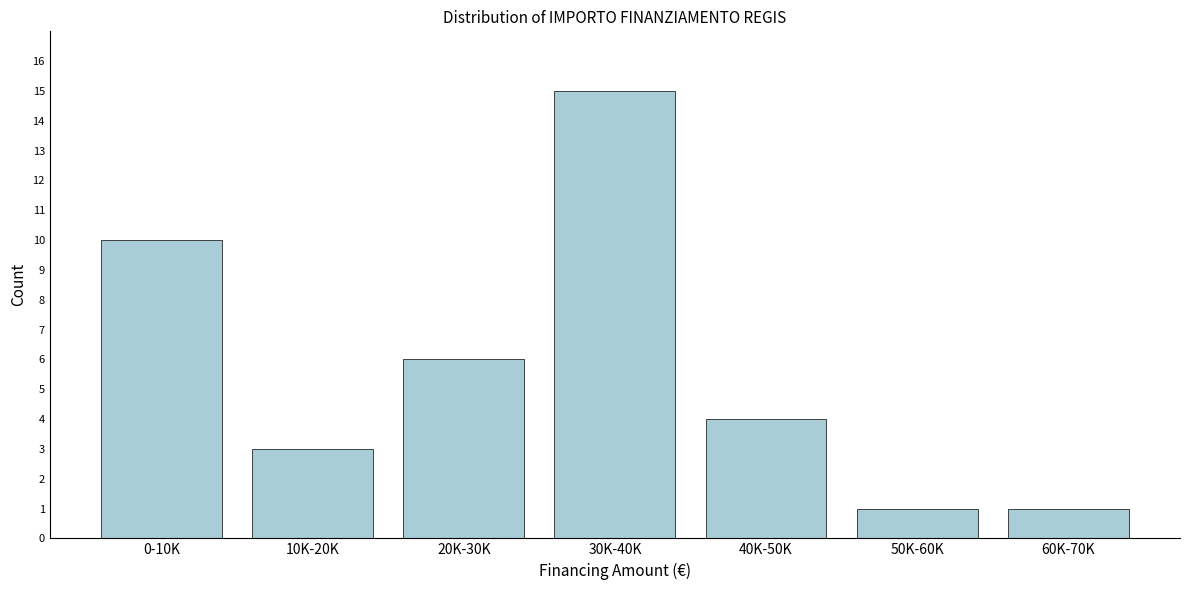

Reading right to left, transcribe all the data shown in this chart.

1	1	4	15	6	3	10